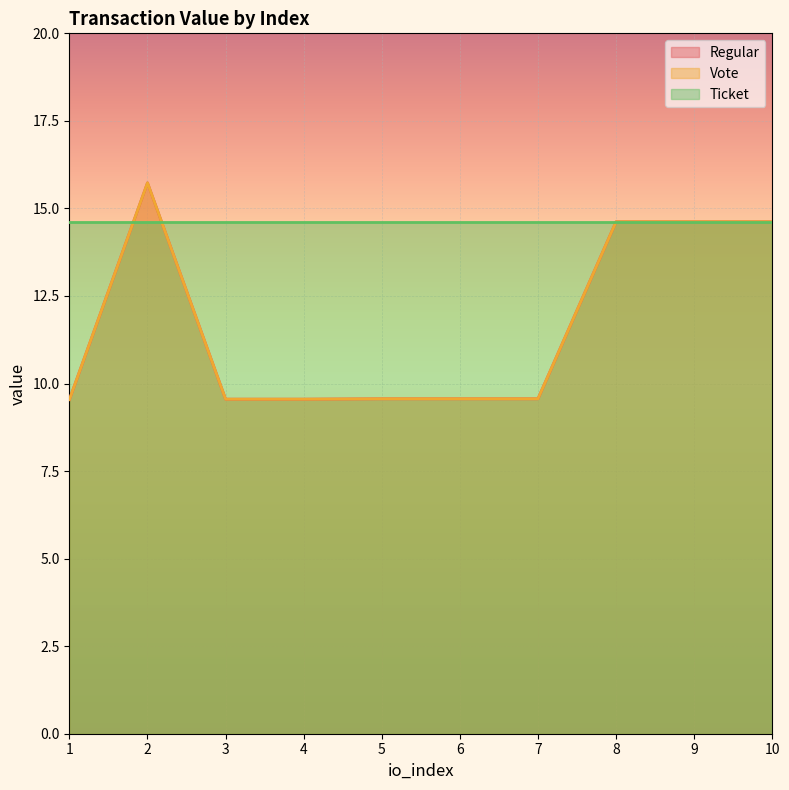

What is the minimum value for Vote?

9.5